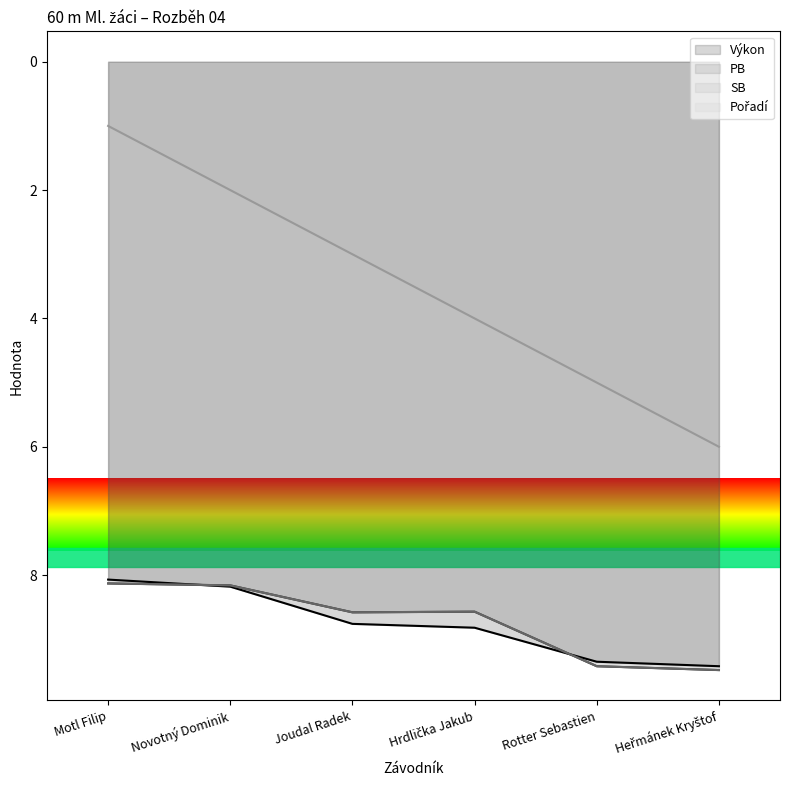

The Výkon series shows 13.4 at Joudal Radek. True or false?

False